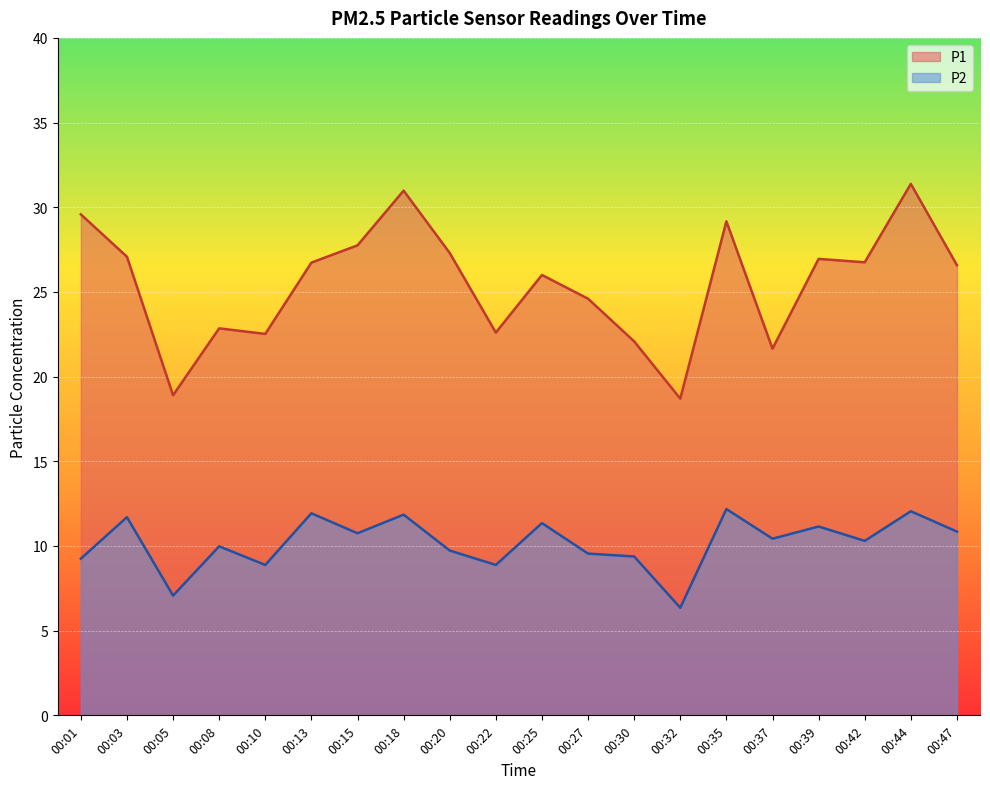

Reading right to left, list all the values displayed in this chart.

P1: 26.6	31.4	26.8	26.9	21.6	29.2	18.7	22.1	24.6	26.0	22.6	27.3	31.0	27.8	26.7	22.5	22.9	18.9	27.1	29.6
P2: 10.8	12.1	10.3	11.2	10.4	12.2	6.3	9.4	9.6	11.3	8.9	9.7	11.8	10.8	11.9	8.9	10.0	7.1	11.7	9.2